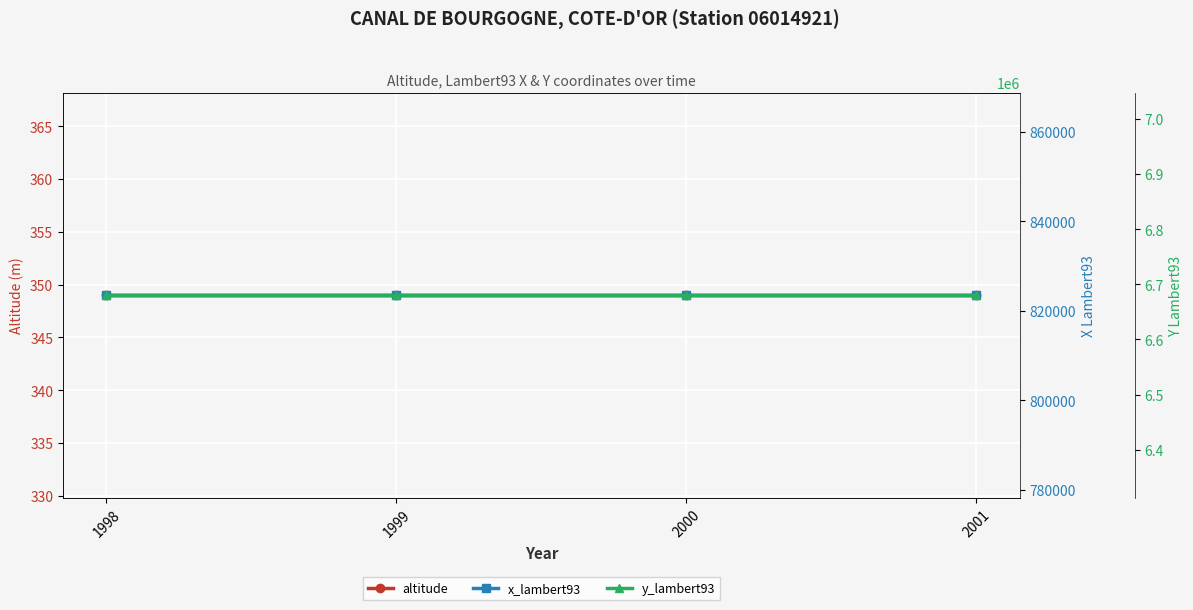

List the labels in order of altitude value, smallest first.

1998, 1999, 2000, 2001